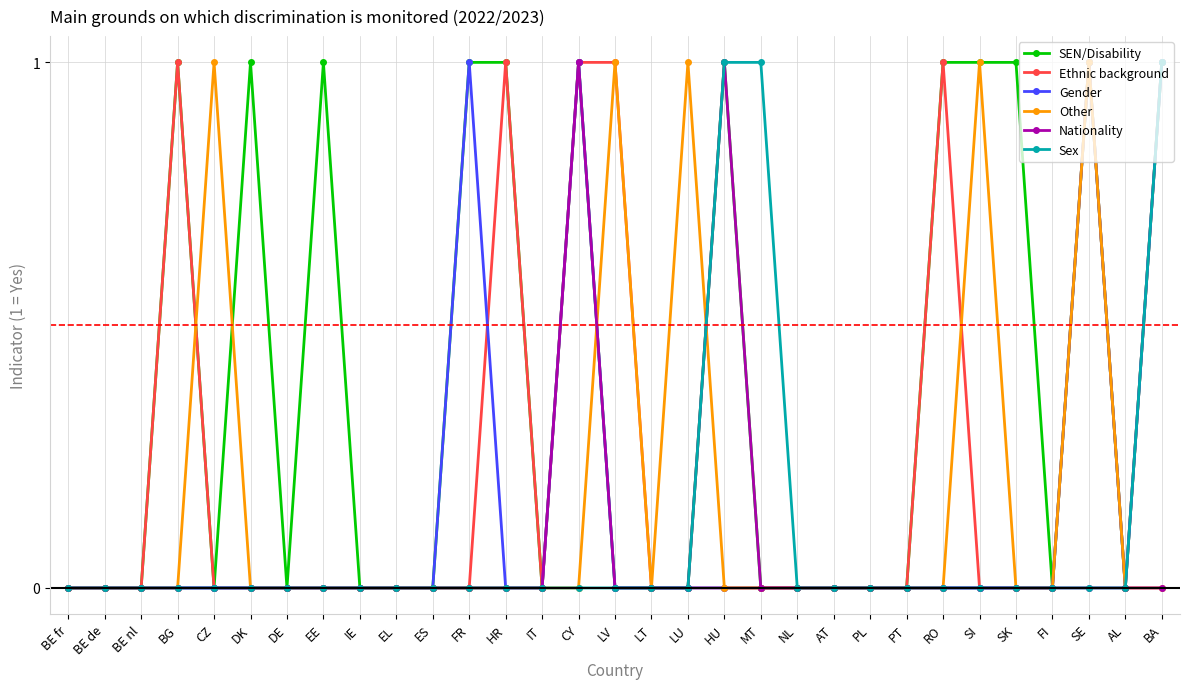

How many categories are shown in the chart?

31